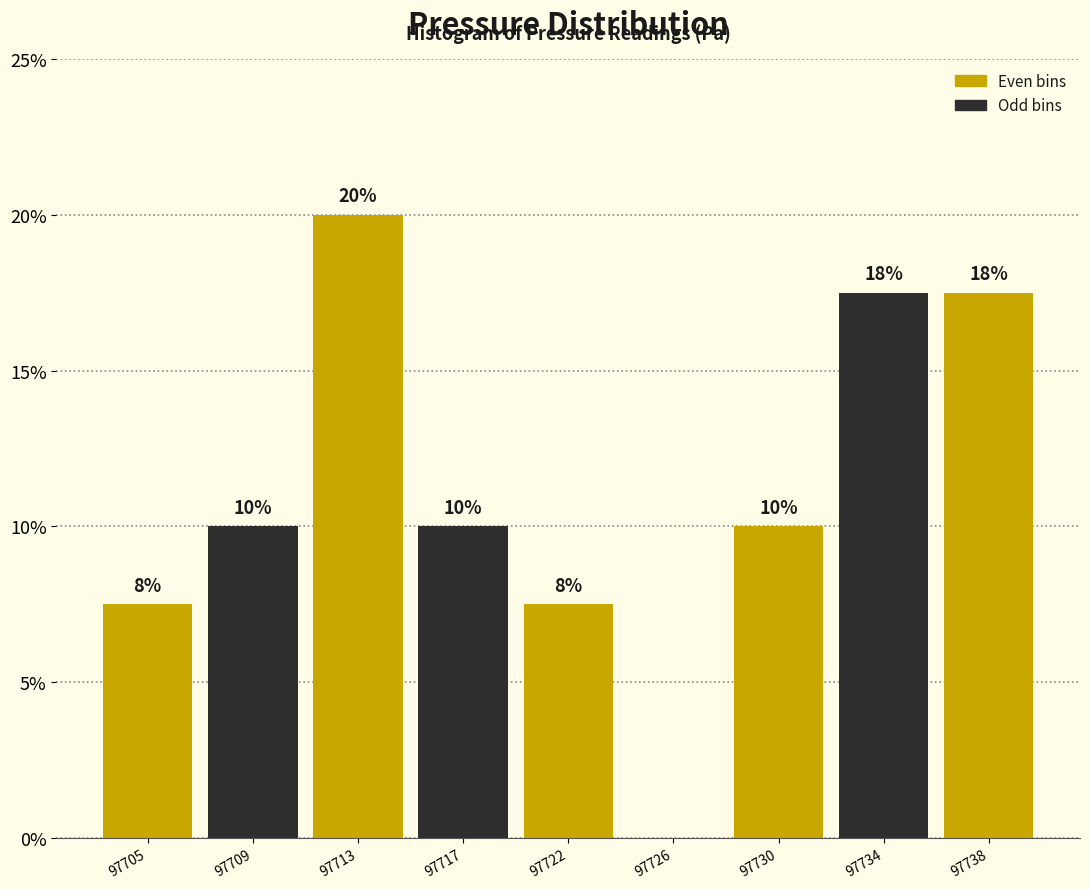

What value does the data have at 97709?

10.0